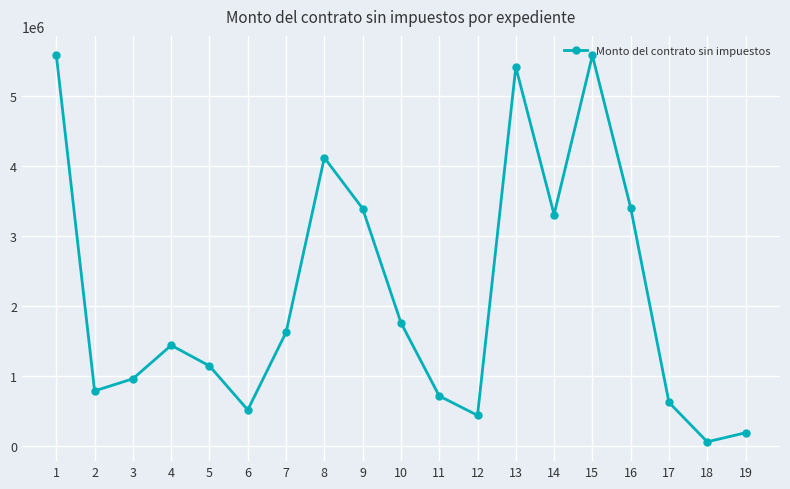

What is the value of the 2nd point from the left?

783783.0